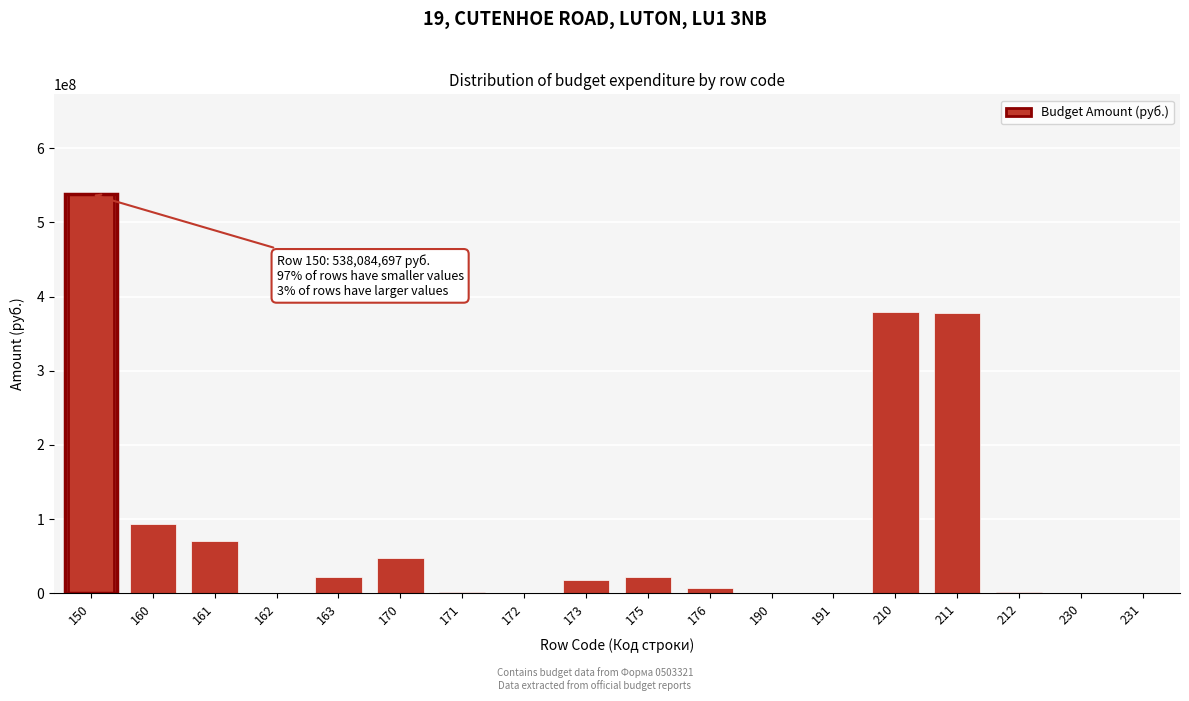

What is the sum of all values?

1580121403.1